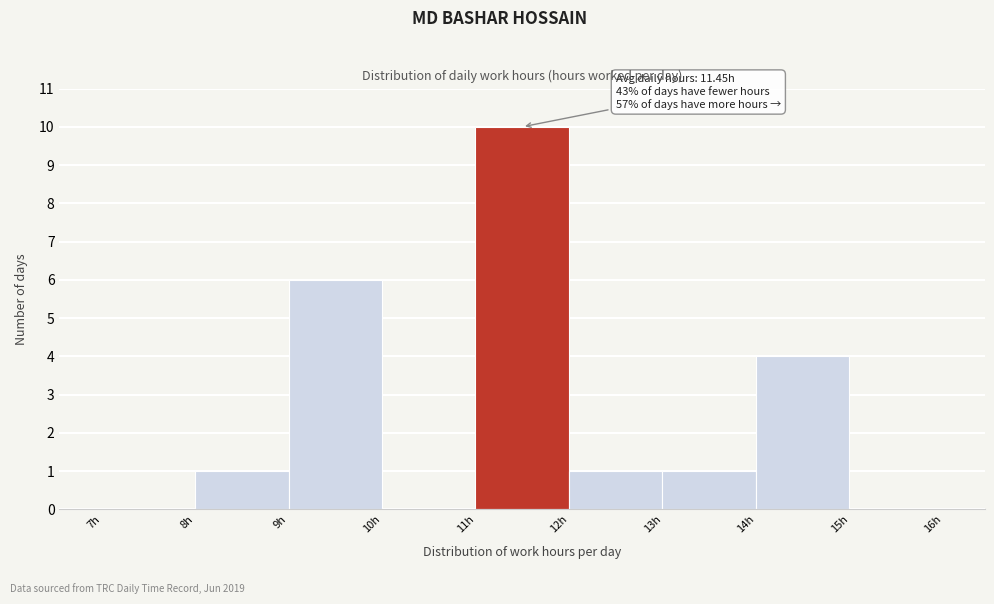

Which range on the x-axis has the tallest bar?

11 to 12